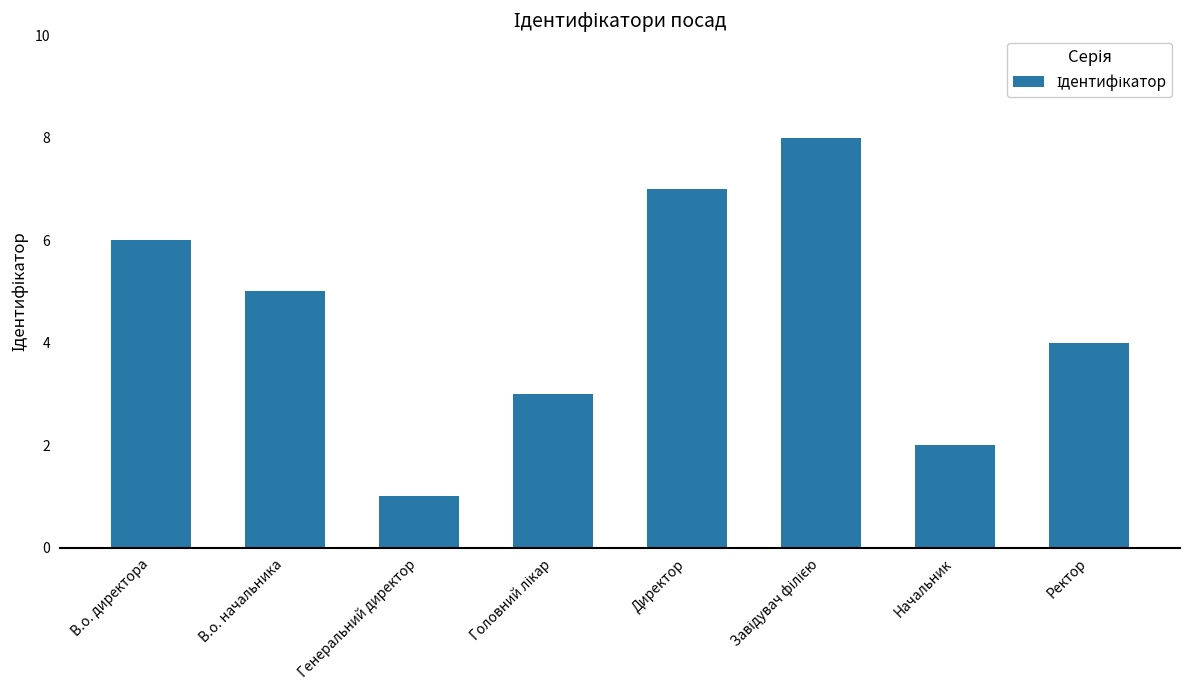

Does the chart contain any negative values?

No